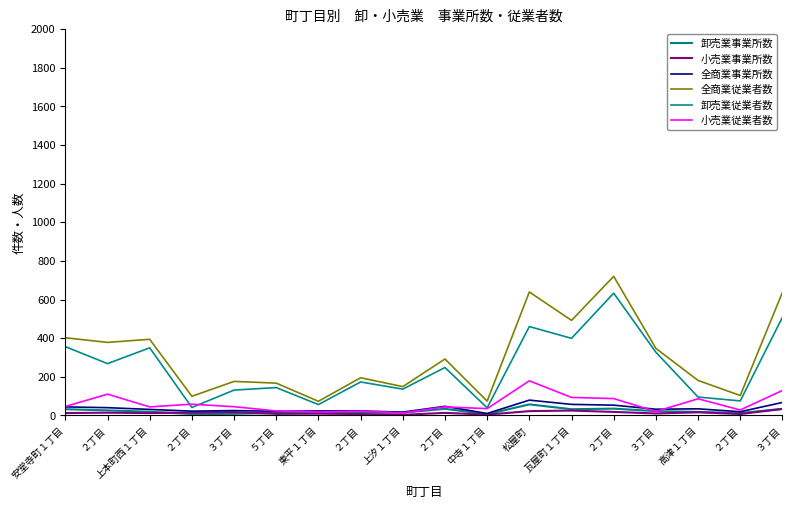

At ３丁目, list the series in order from largest to smallest.

全商業従業者数, 卸売業従業者数, 小売業従業者数, 全商業事業所数, 小売業事業所数, 卸売業事業所数